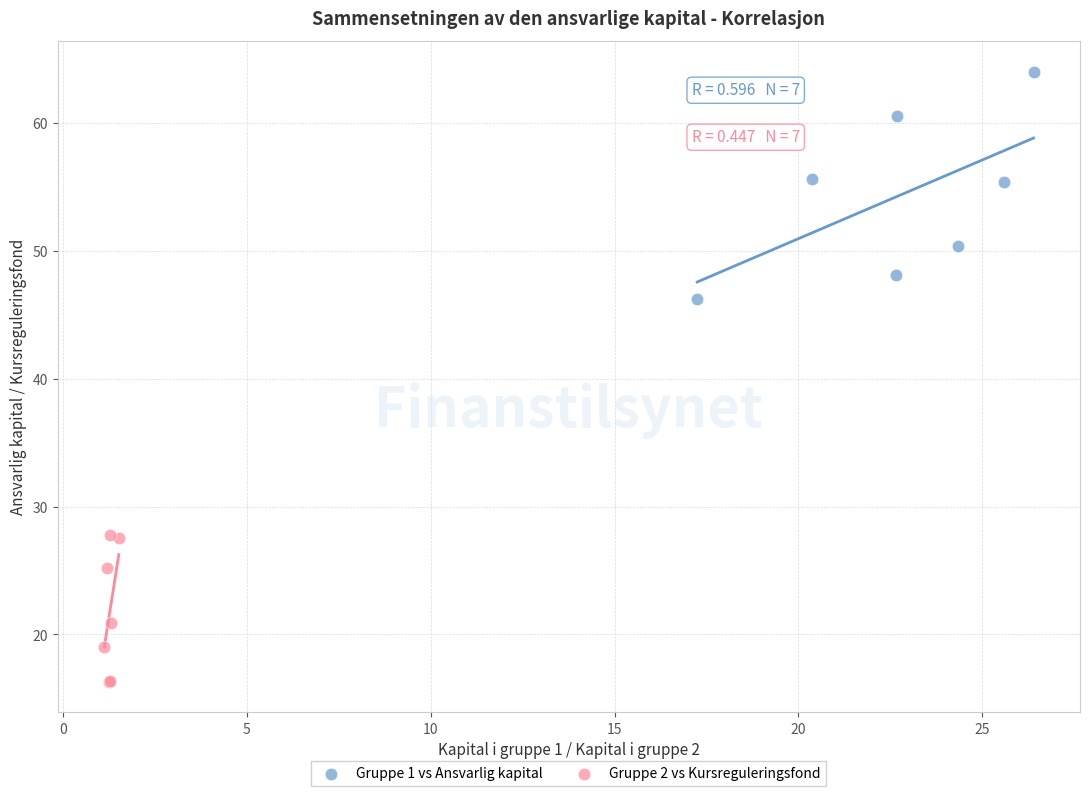

Which series reaches the minimum Y coordinate?

Gruppe 2 vs Kursreguleringsfond